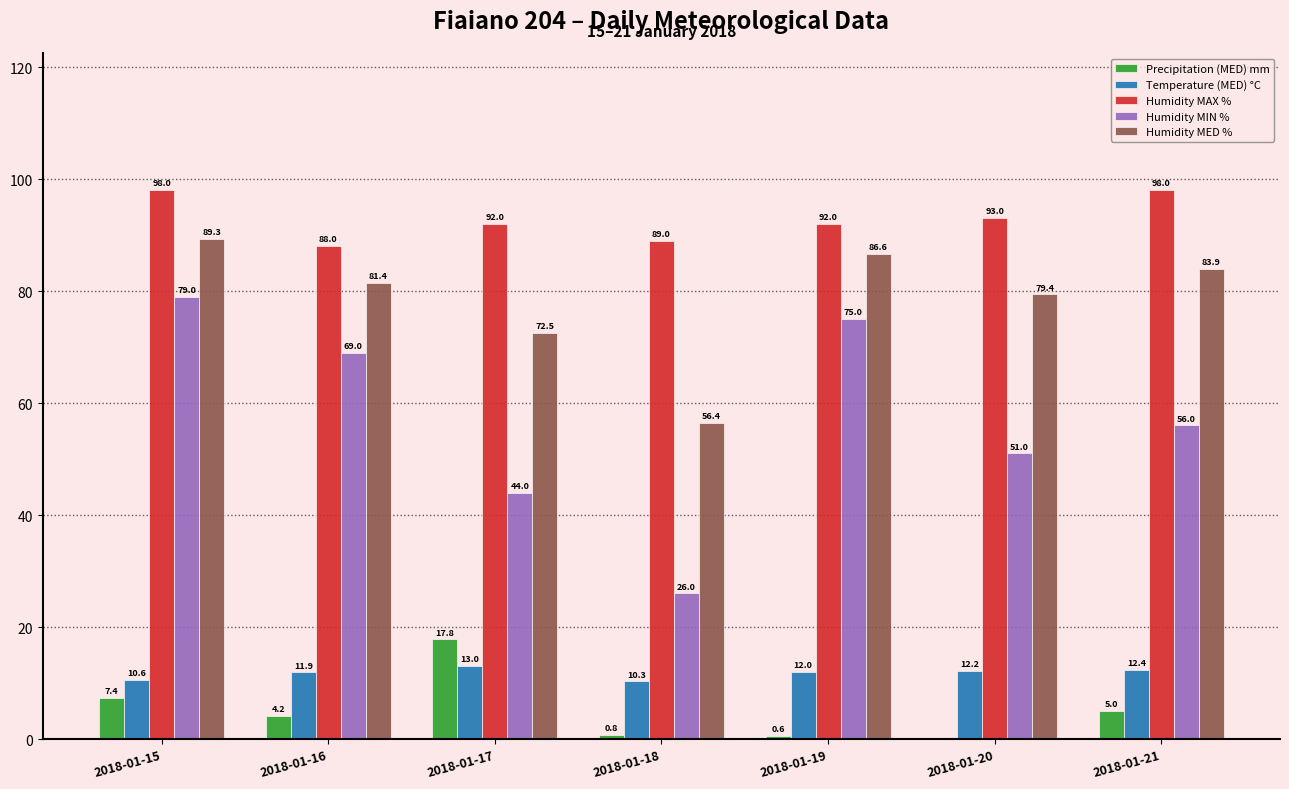

Where is Humidity MIN % nearest to the value 52?

2018-01-20